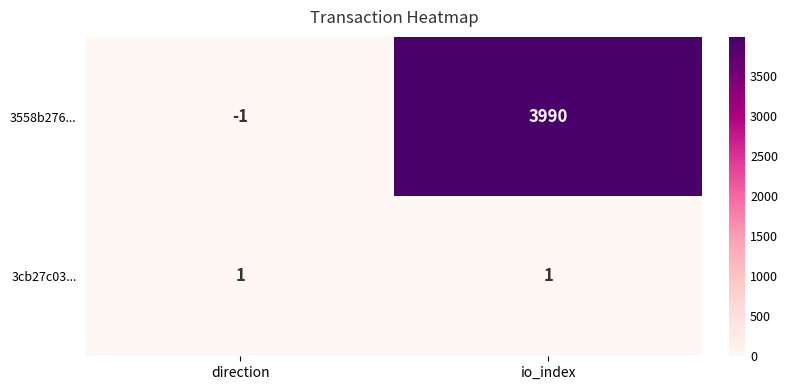

What is the sum of all 3558b276... values?

3989